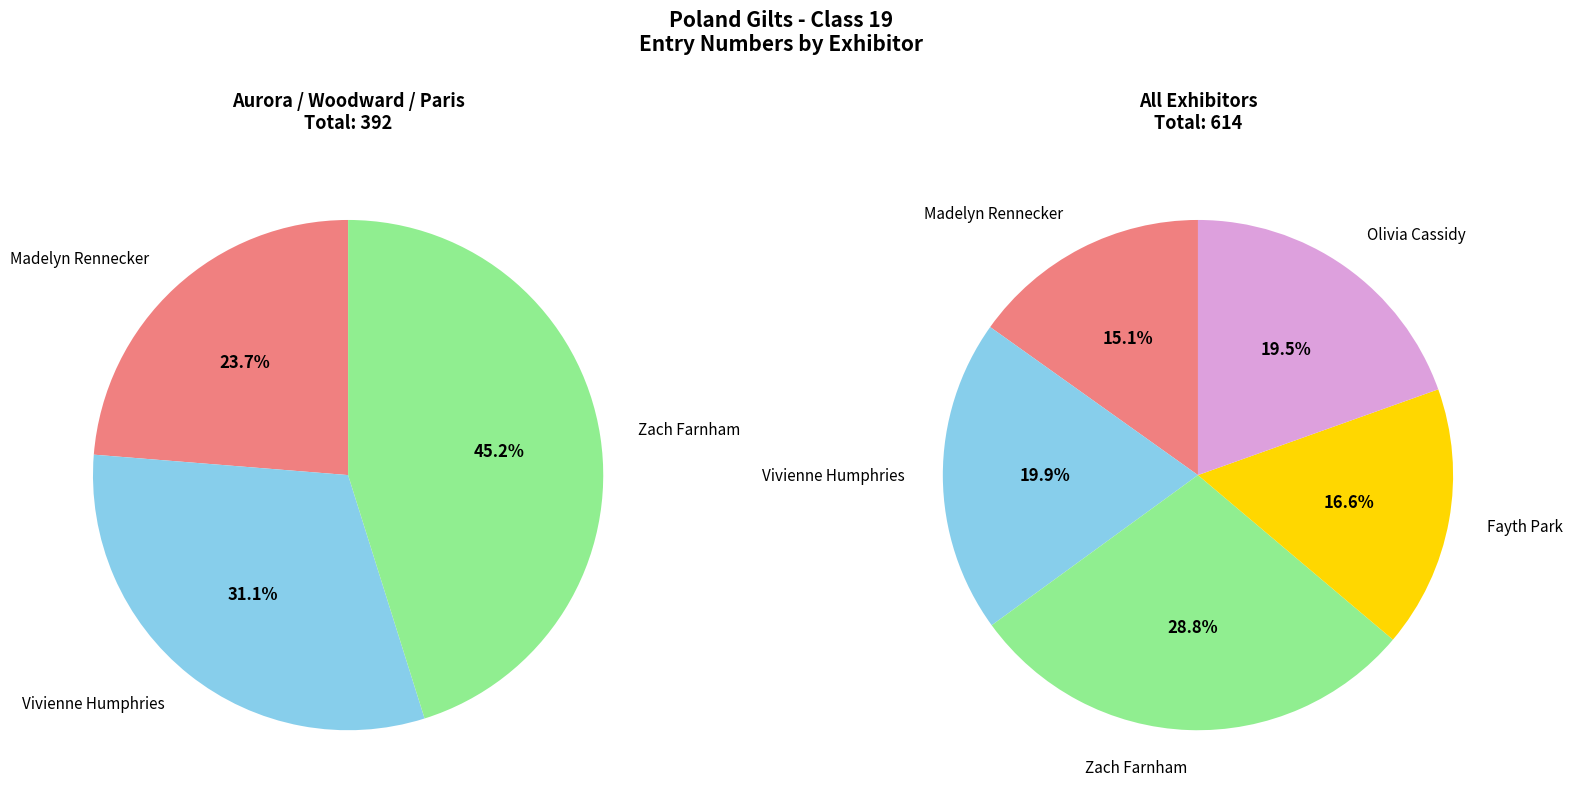

Do Fayth Park and Vivienne Humphries together represent more than half of the pie?

No